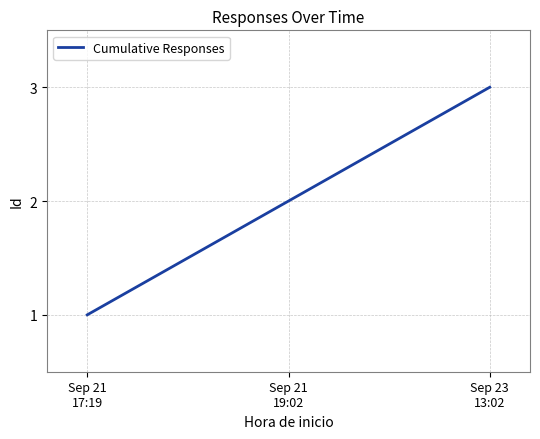

What is the sum of the values at Sep 23
13:02 and Sep 21
19:02?

5